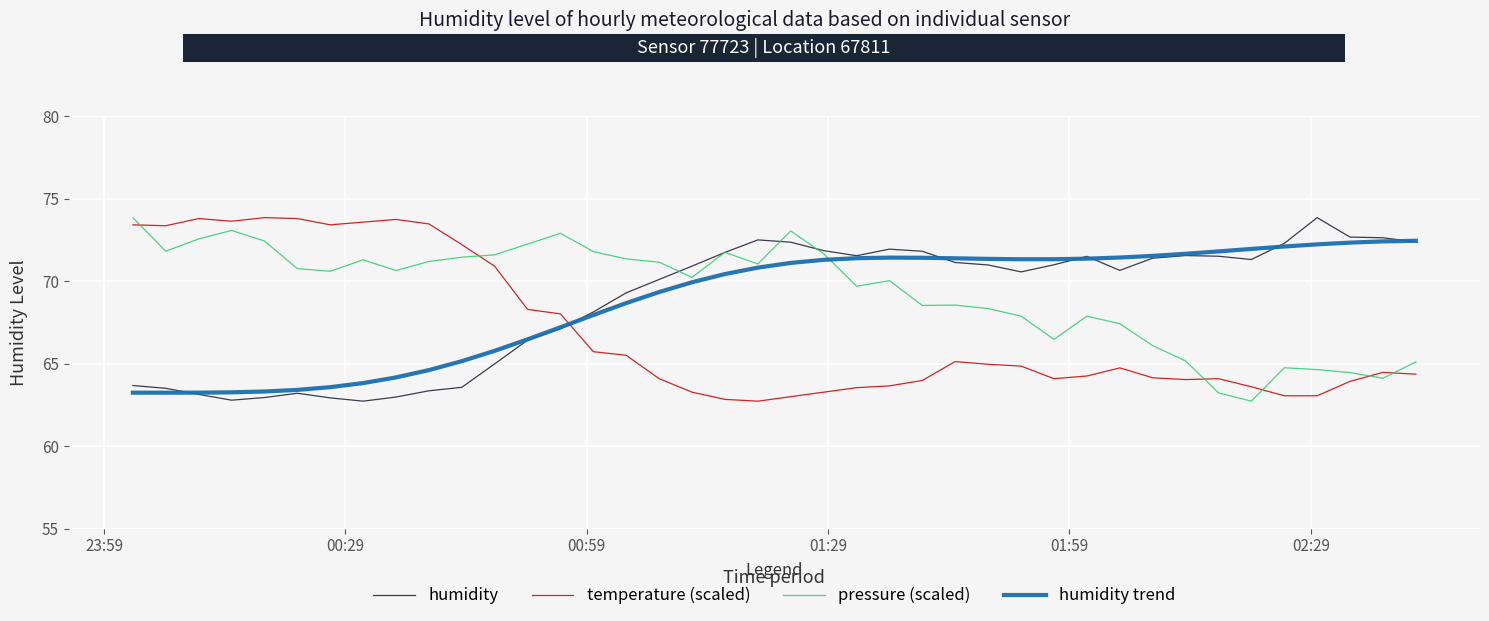

Which series ends up on top after the final intersection of temperature (scaled) and humidity?

humidity